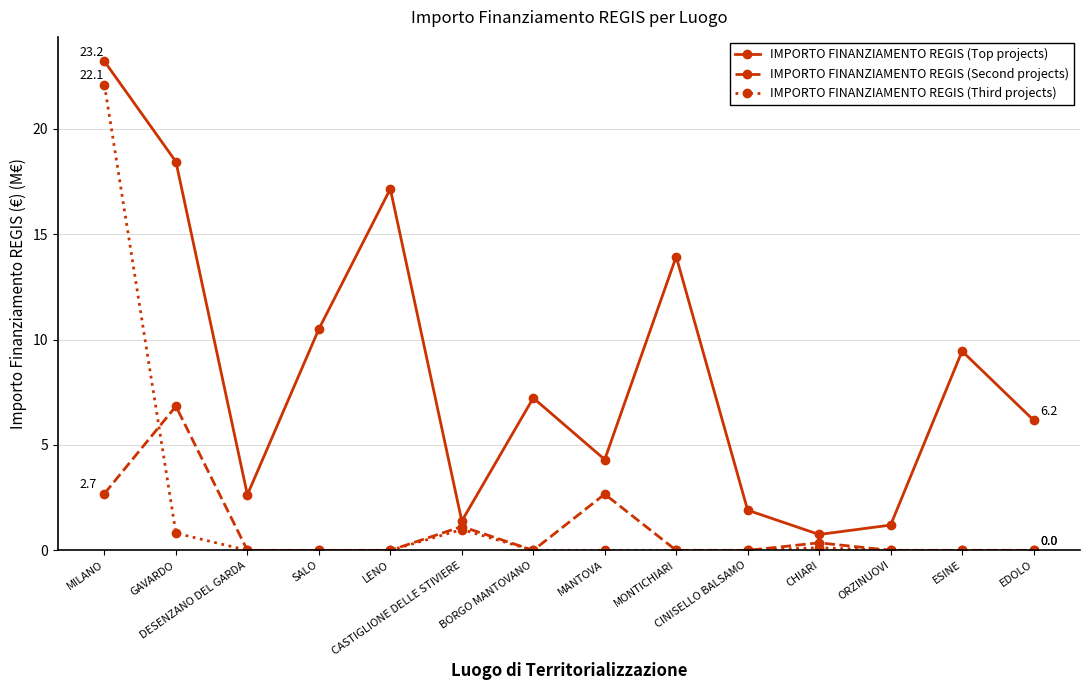

Does the chart display data point markers on the line(s)?

Yes